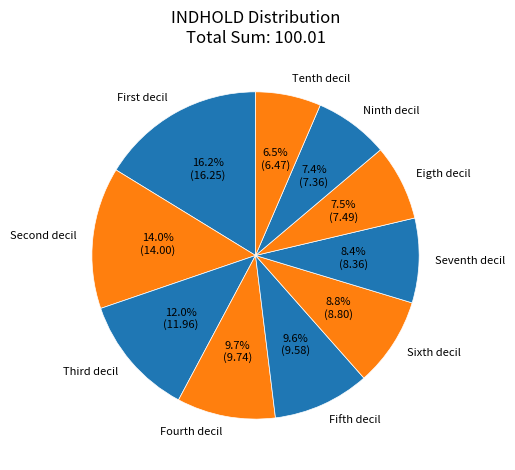

How many segments does this pie chart have?

10